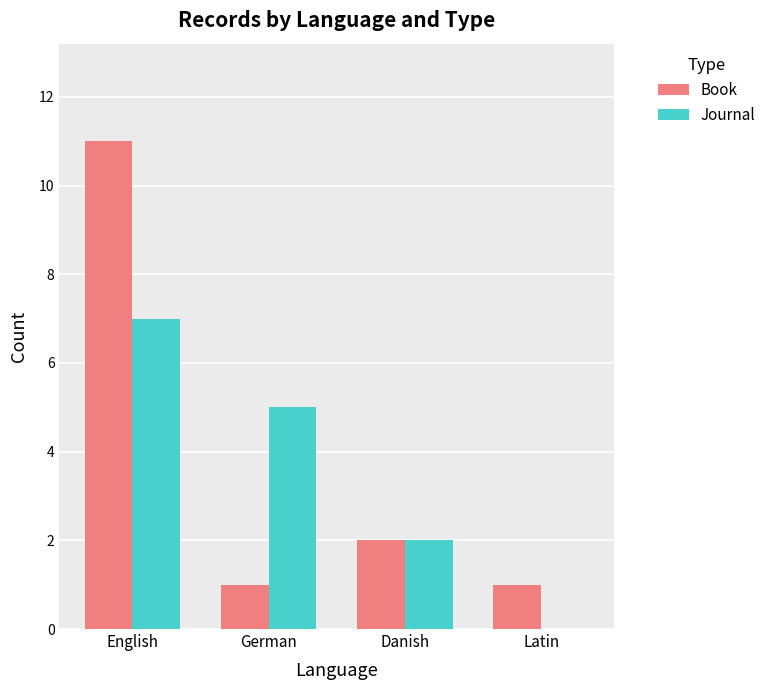

True or false: Book has a value of 7 at English.

False